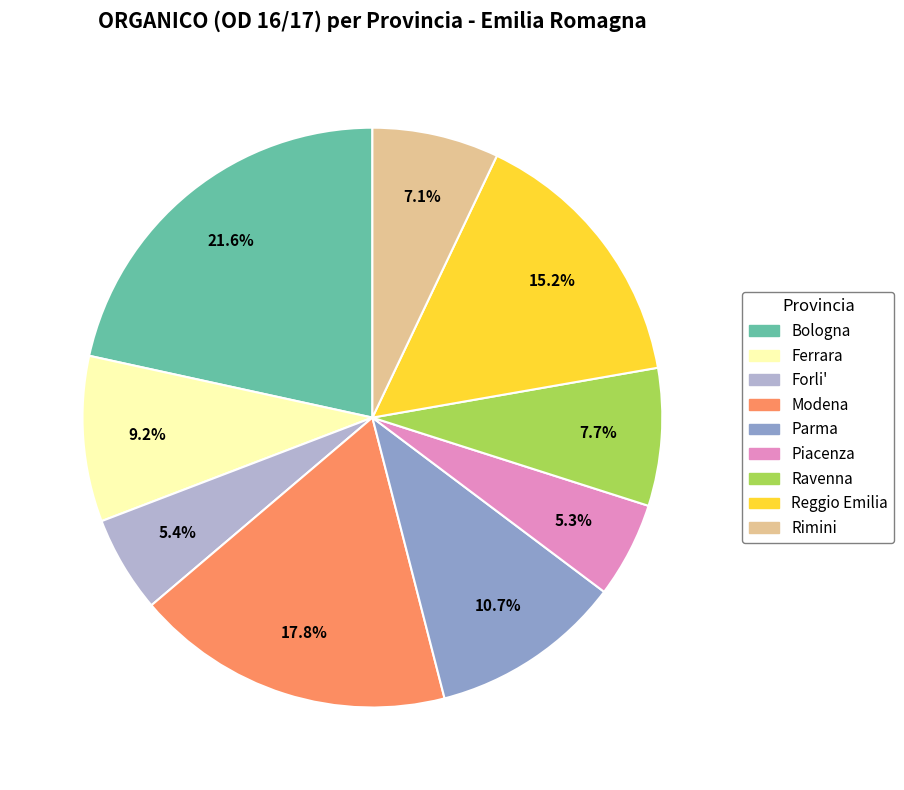

Which slice is the largest?

Bologna